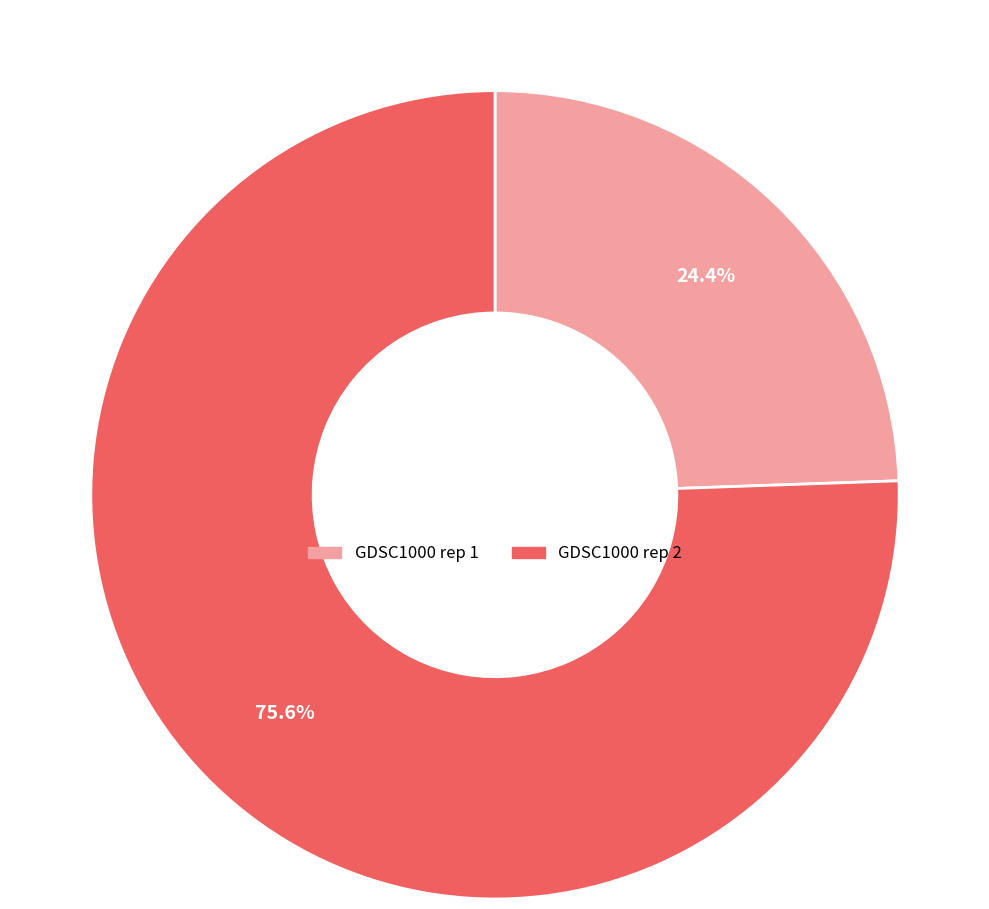

Which category has the smallest portion of the pie?

GDSC1000 rep 1